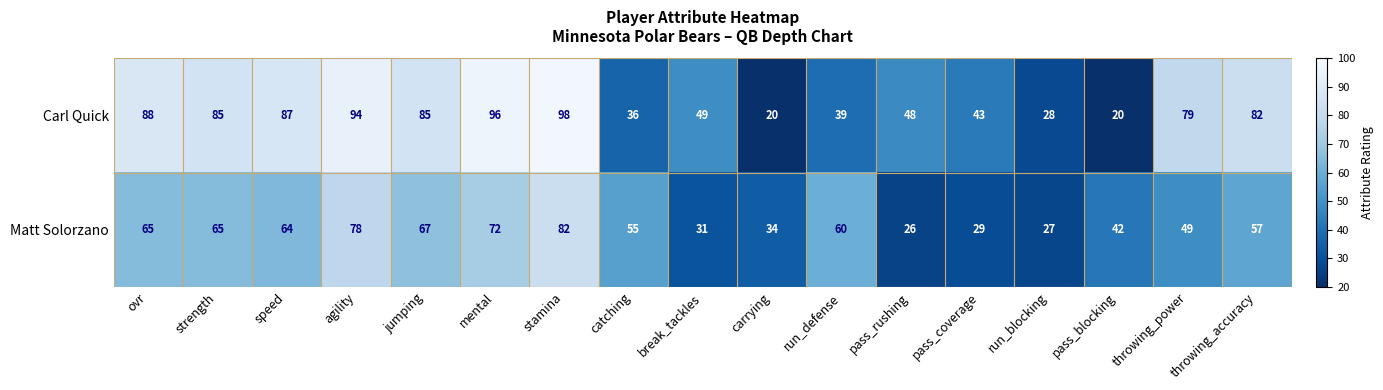

What is the difference between the maximum and minimum values in the Carl Quick series?

78